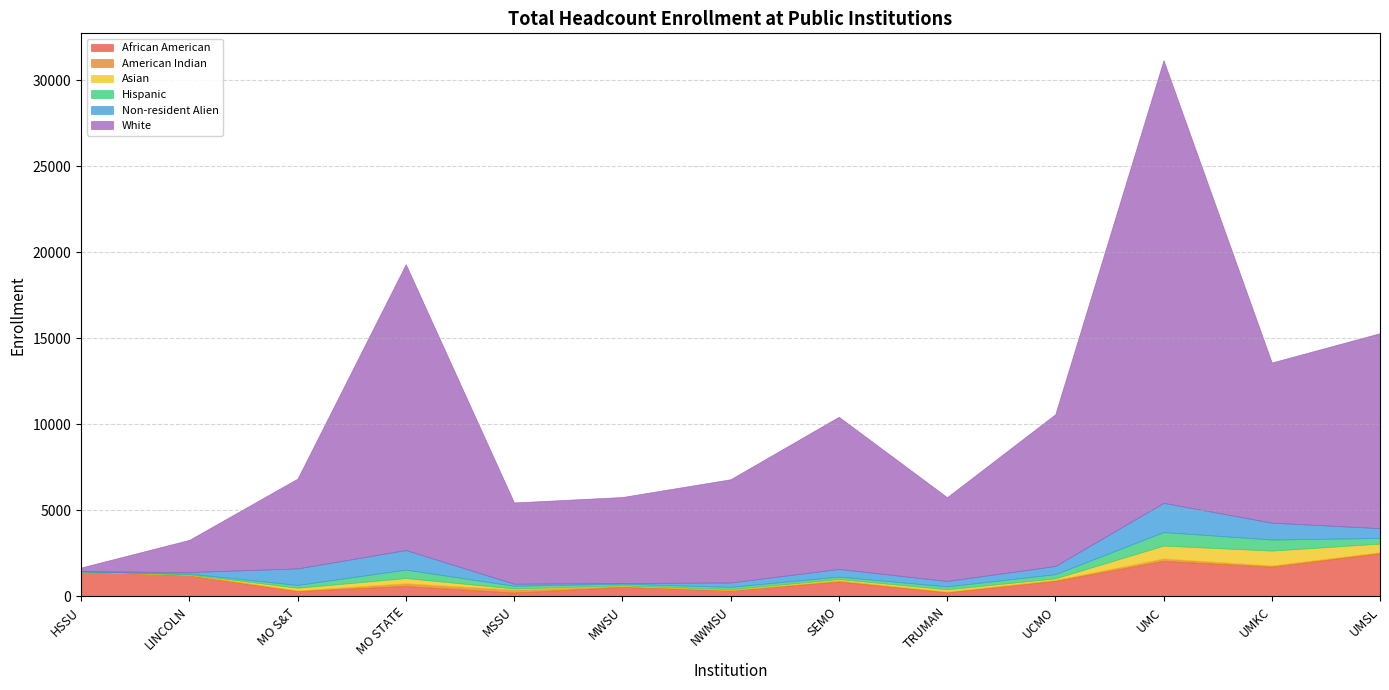

True or false: Non-resident Alien and Asian cross at least once.

True